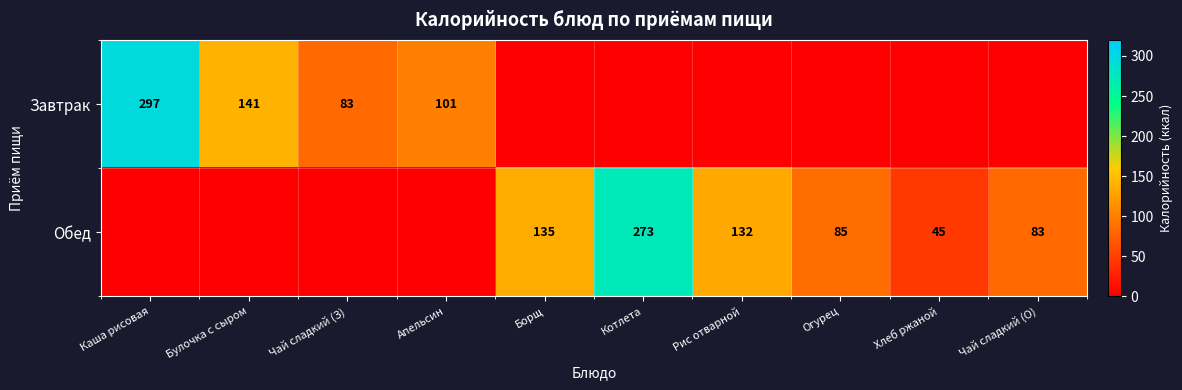

Is it true that Обед equals 83 at Чай сладкий (О)?

True